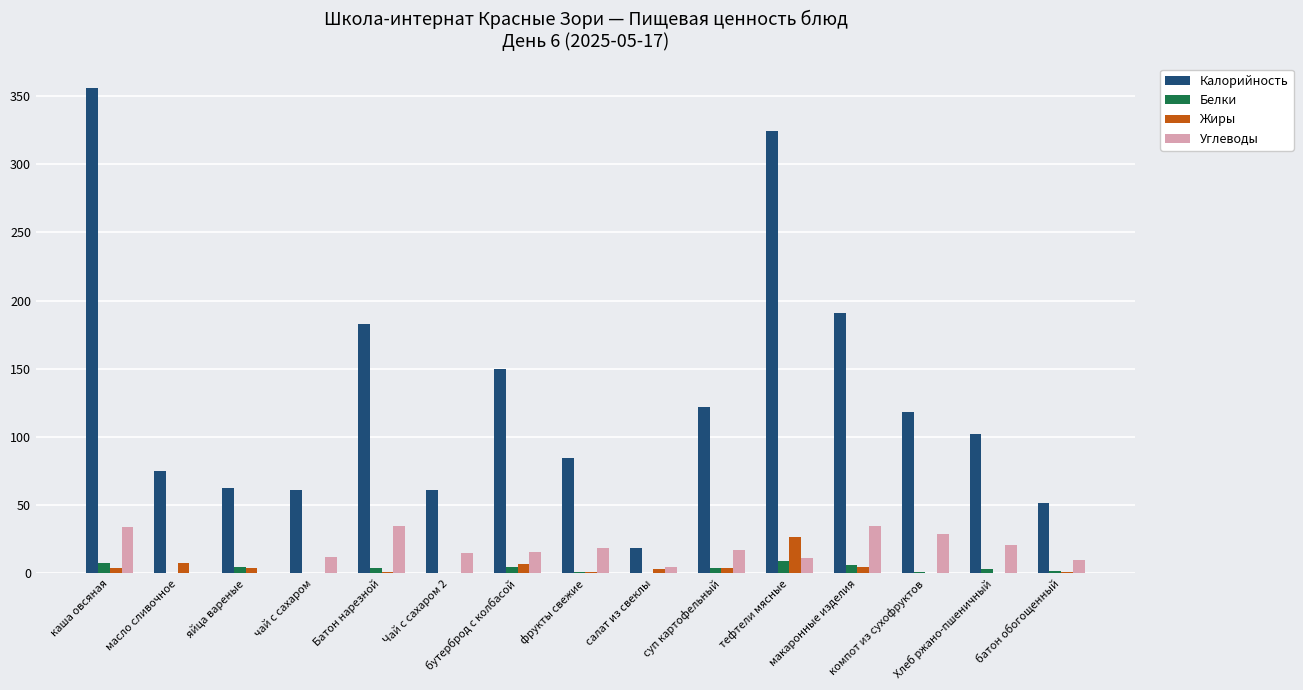

Which series has the largest total across all categories?

Калорийность